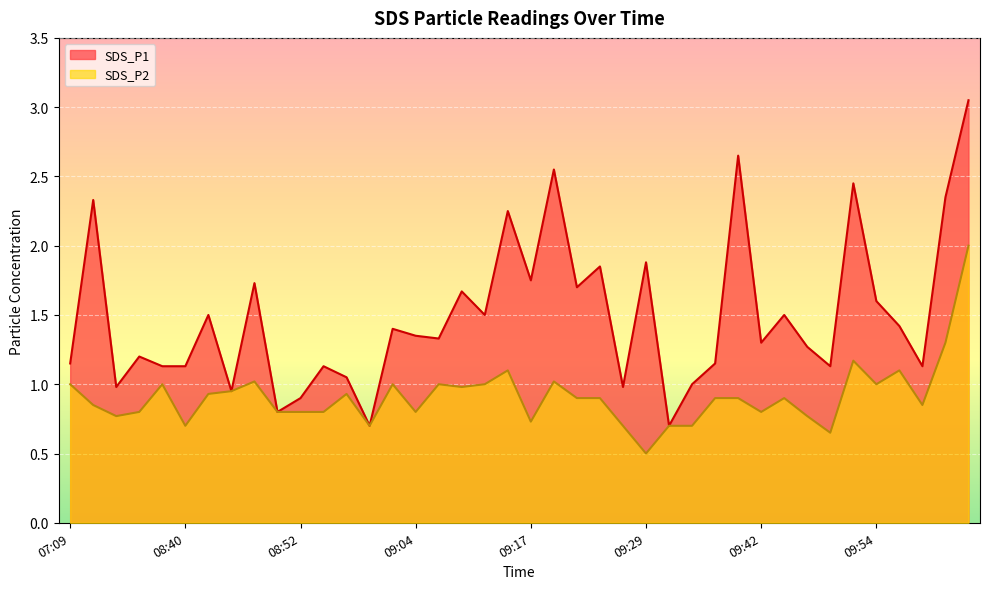

True or false: SDS_P1 and SDS_P2 intersect in this chart.

False